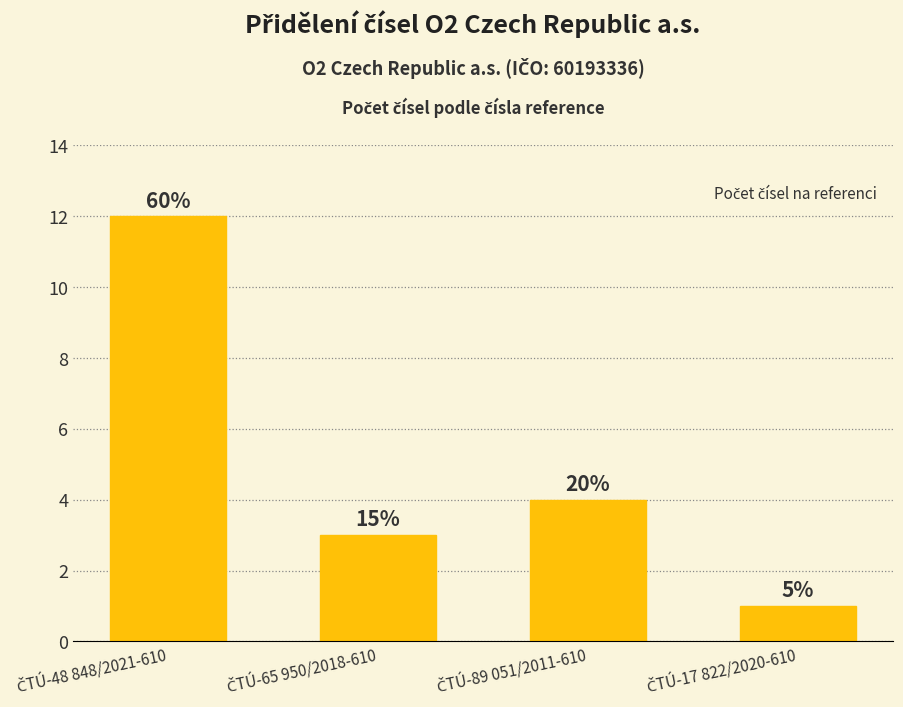

The chart shows a value of 4 at ČTÚ-89 051/2011-610. True or false?

True